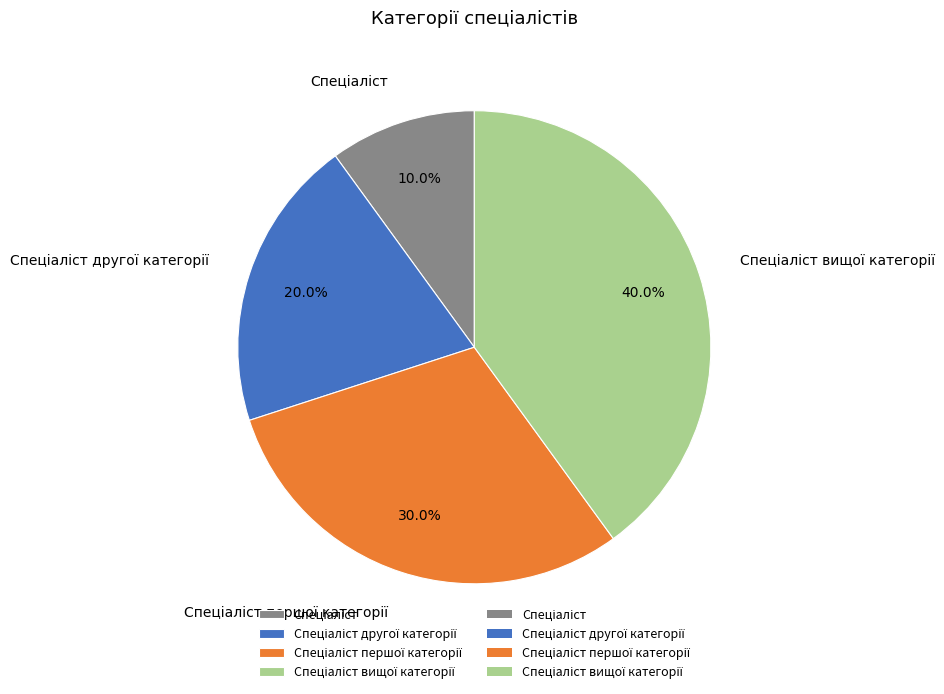

Does any single category account for the majority?

No